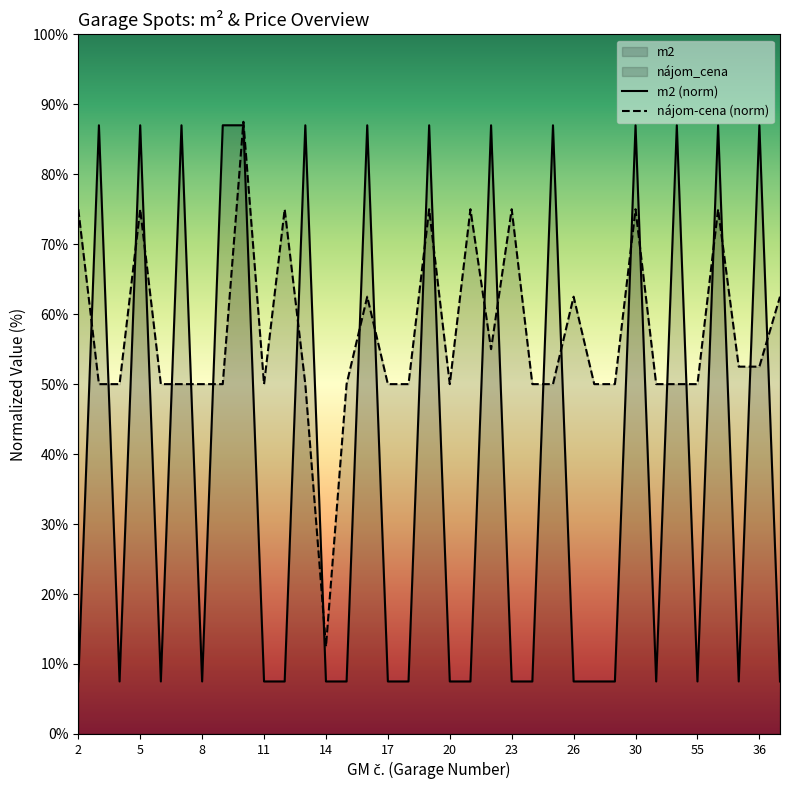

What is the value of the m2 point at the 11th from the left?

7.5